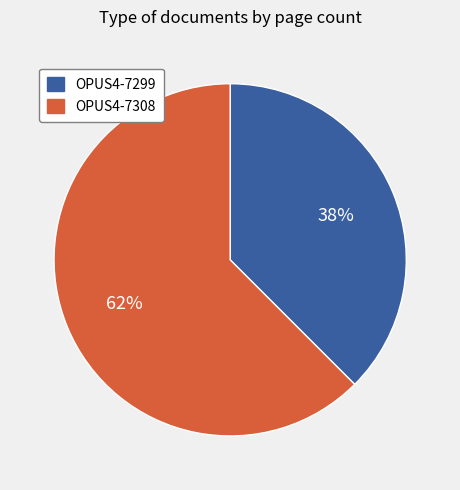

True or false: OPUS4-7308 accounts for 72% of the total.

False